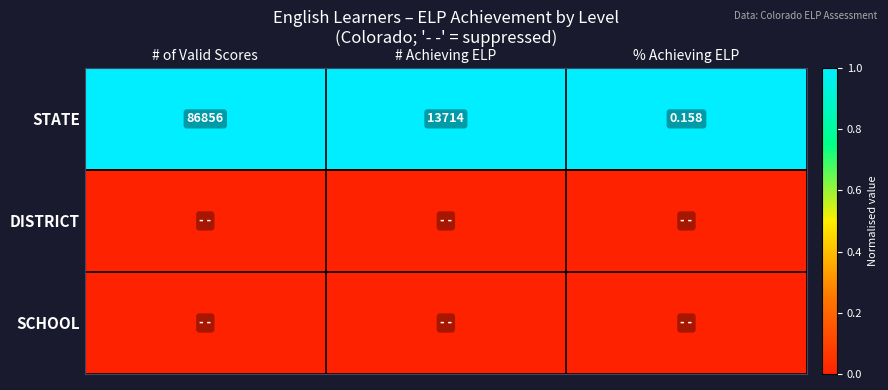

Which category has the lowest value in the STATE series?

% Achieving ELP